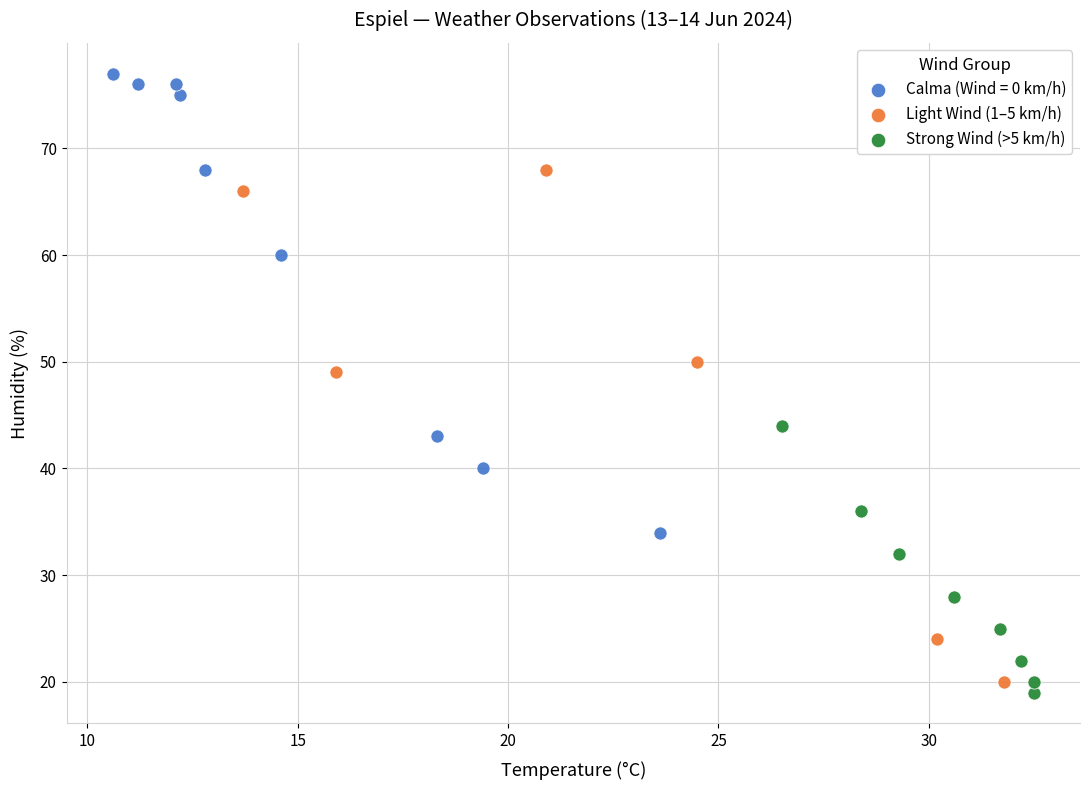

Which series contains the highest Y value?

Calma (Wind = 0 km/h)